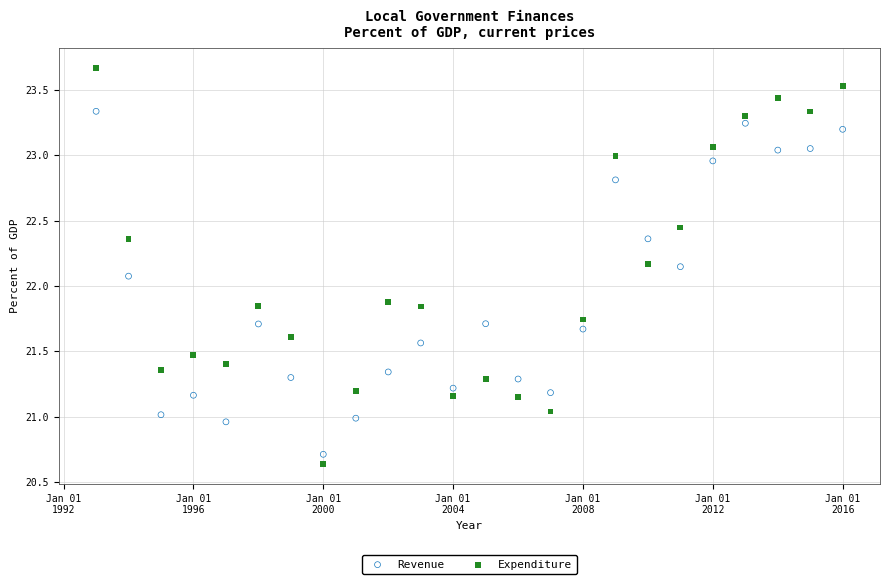

What are all the series names shown in the legend?

Revenue, Expenditure